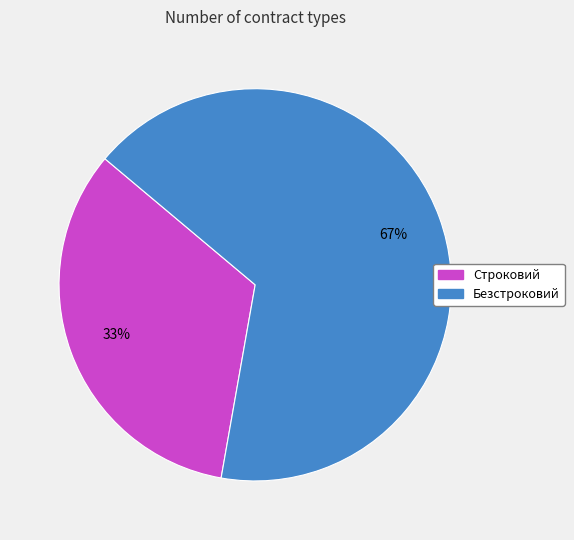

To the nearest percent, what portion does Безстроковий represent?

67%